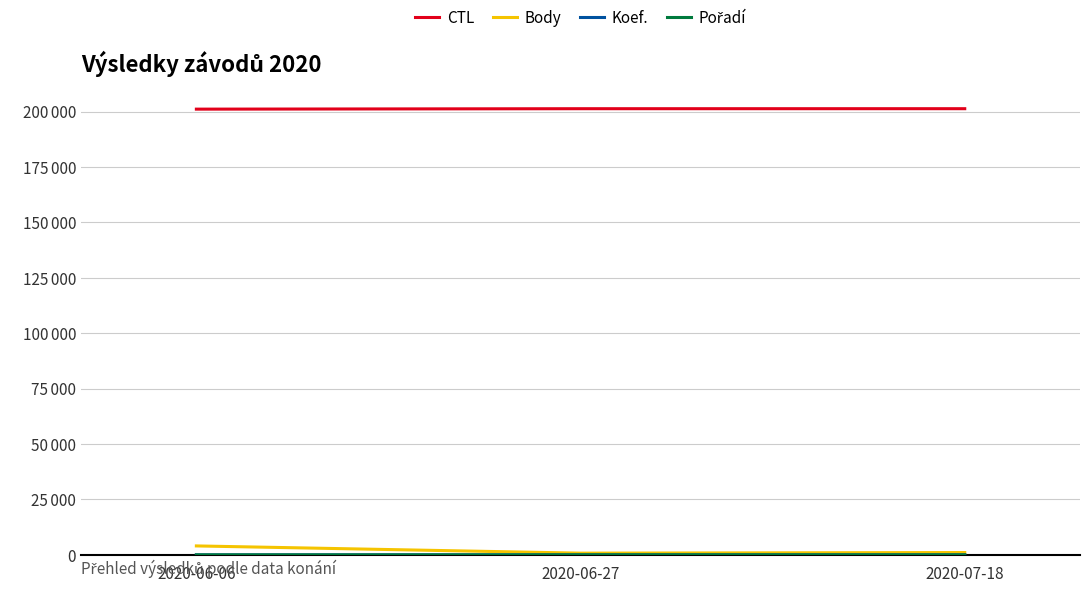

At which label does Pořadí reach its peak?

2020-06-27